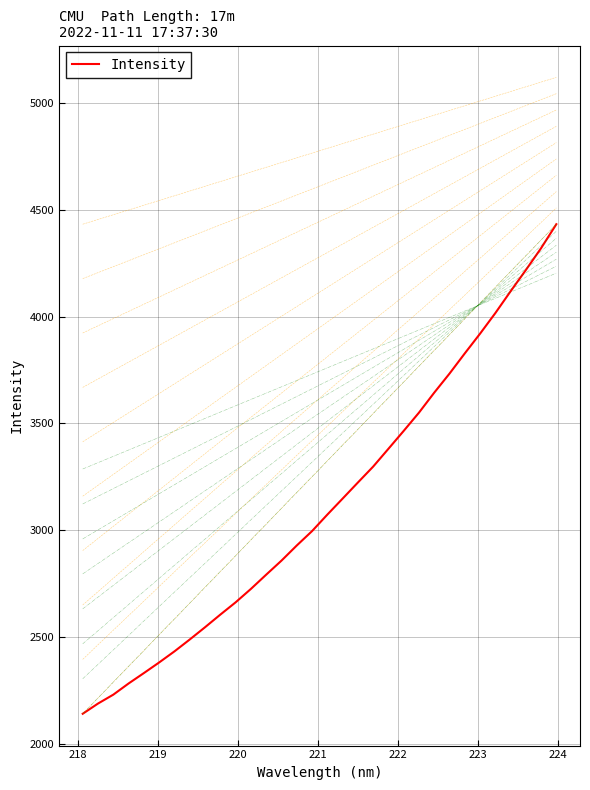

How many lines are shown in the chart?

1